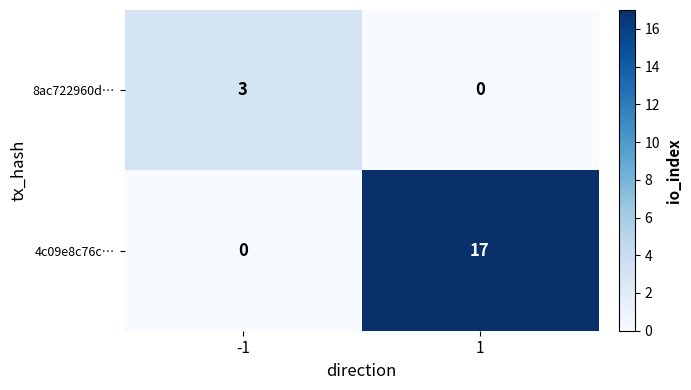

Reading right to left, transcribe all the data shown in this chart.

8ac722960d…: 1=0	-1=3
4c09e8c76c…: 1=17	-1=0